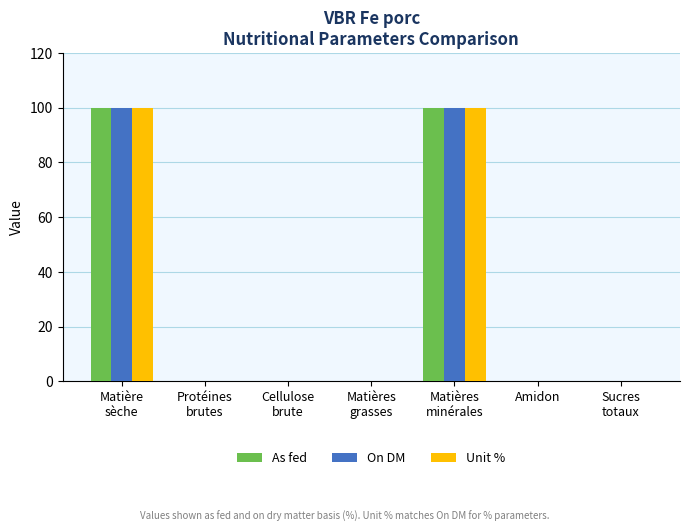

What is the greatest value displayed?

100.0